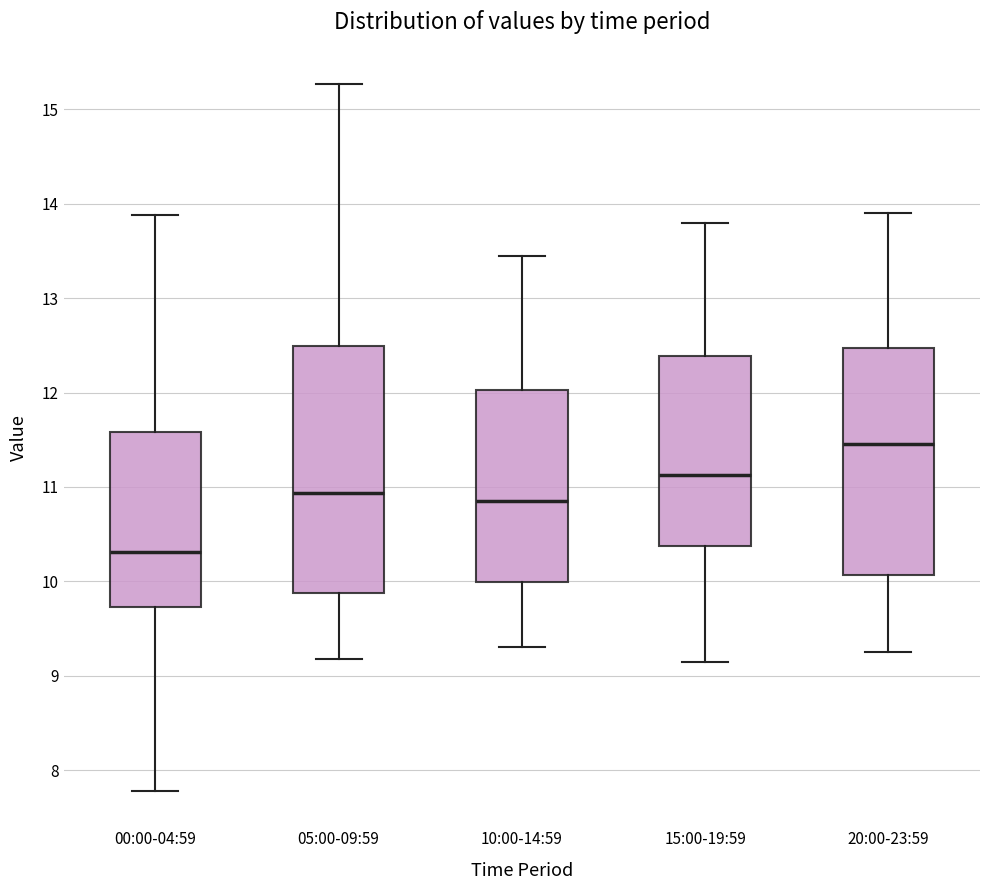

Reading left to right, transcribe this box plot: for each box, give where its median line is, the range the box spans, and where its two whiskers end, as read against the y-axis. The values are not printed on the chart, so give them approximately, as read against the axis.

00:00-04:59: median 10.3, box 9.7 to 11.6, whiskers 7.8 to 13.9
05:00-09:59: median 10.9, box 9.9 to 12.5, whiskers 9.2 to 15.3
10:00-14:59: median 10.9, box 10.0 to 12.0, whiskers 9.3 to 13.5
15:00-19:59: median 11.1, box 10.4 to 12.4, whiskers 9.2 to 13.8
20:00-23:59: median 11.5, box 10.1 to 12.5, whiskers 9.3 to 13.9